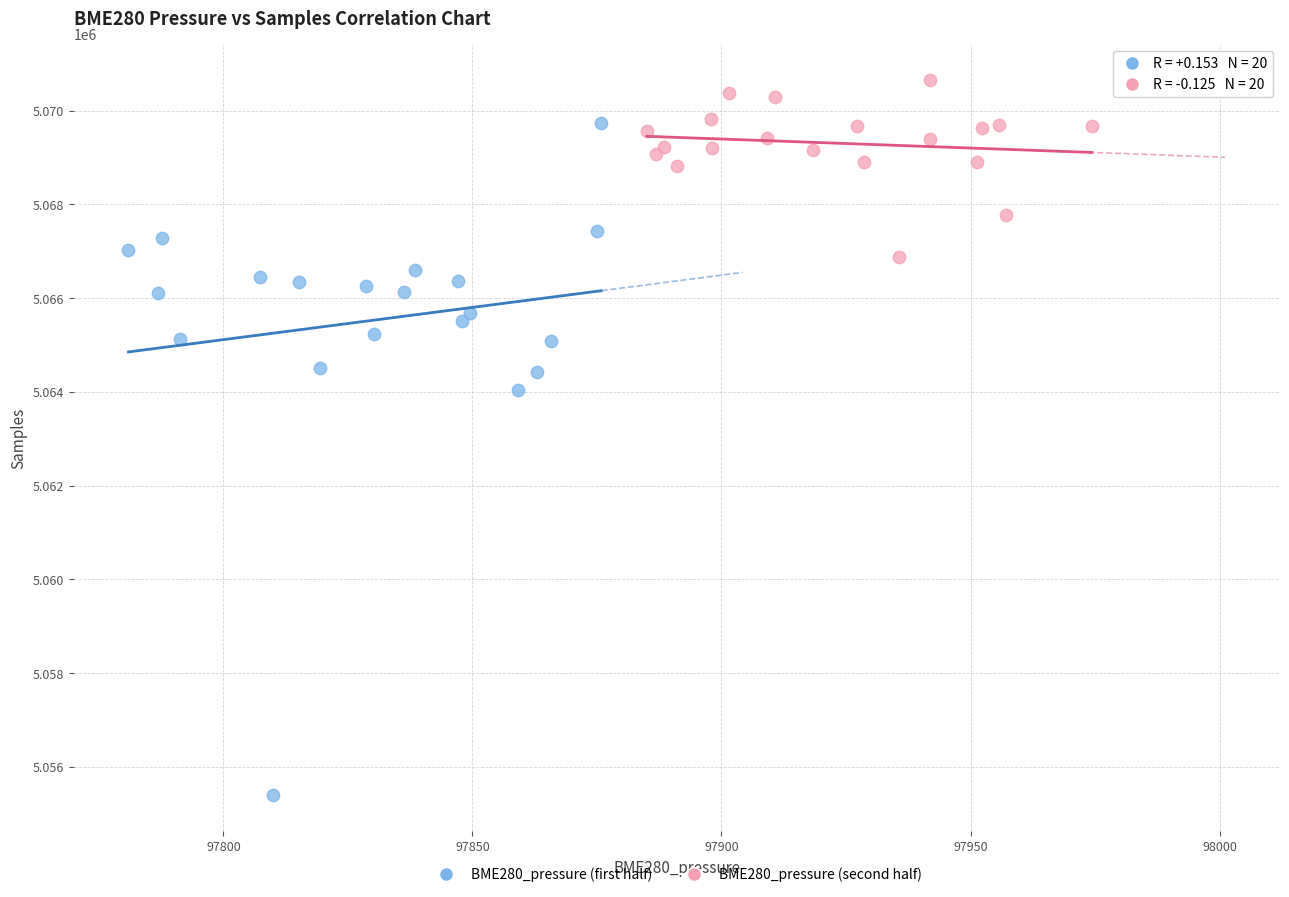

Which series contains the lowest Y value?

BME280_pressure (first half)